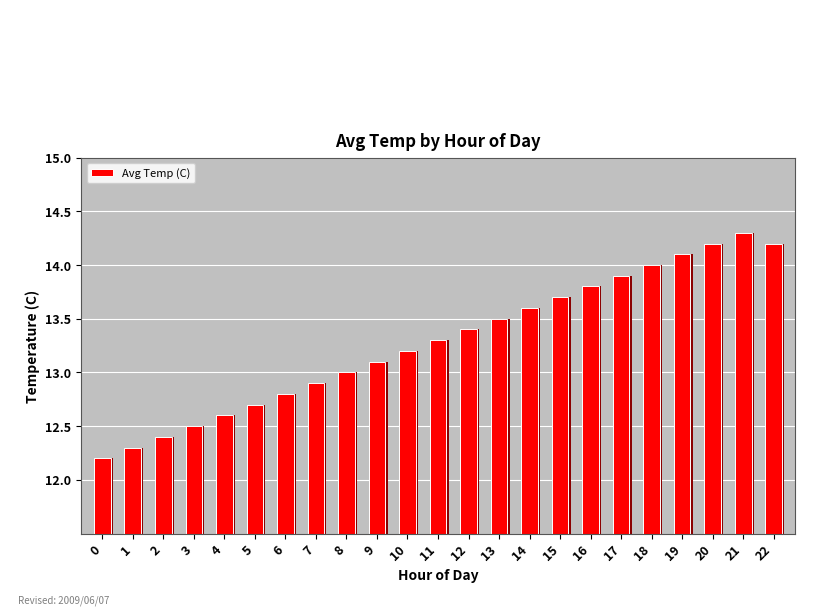

List the labels in order of value, largest first.

21, 20, 22, 19, 18, 17, 16, 15, 14, 13, 12, 11, 10, 9, 8, 7, 6, 5, 4, 3, 2, 1, 0